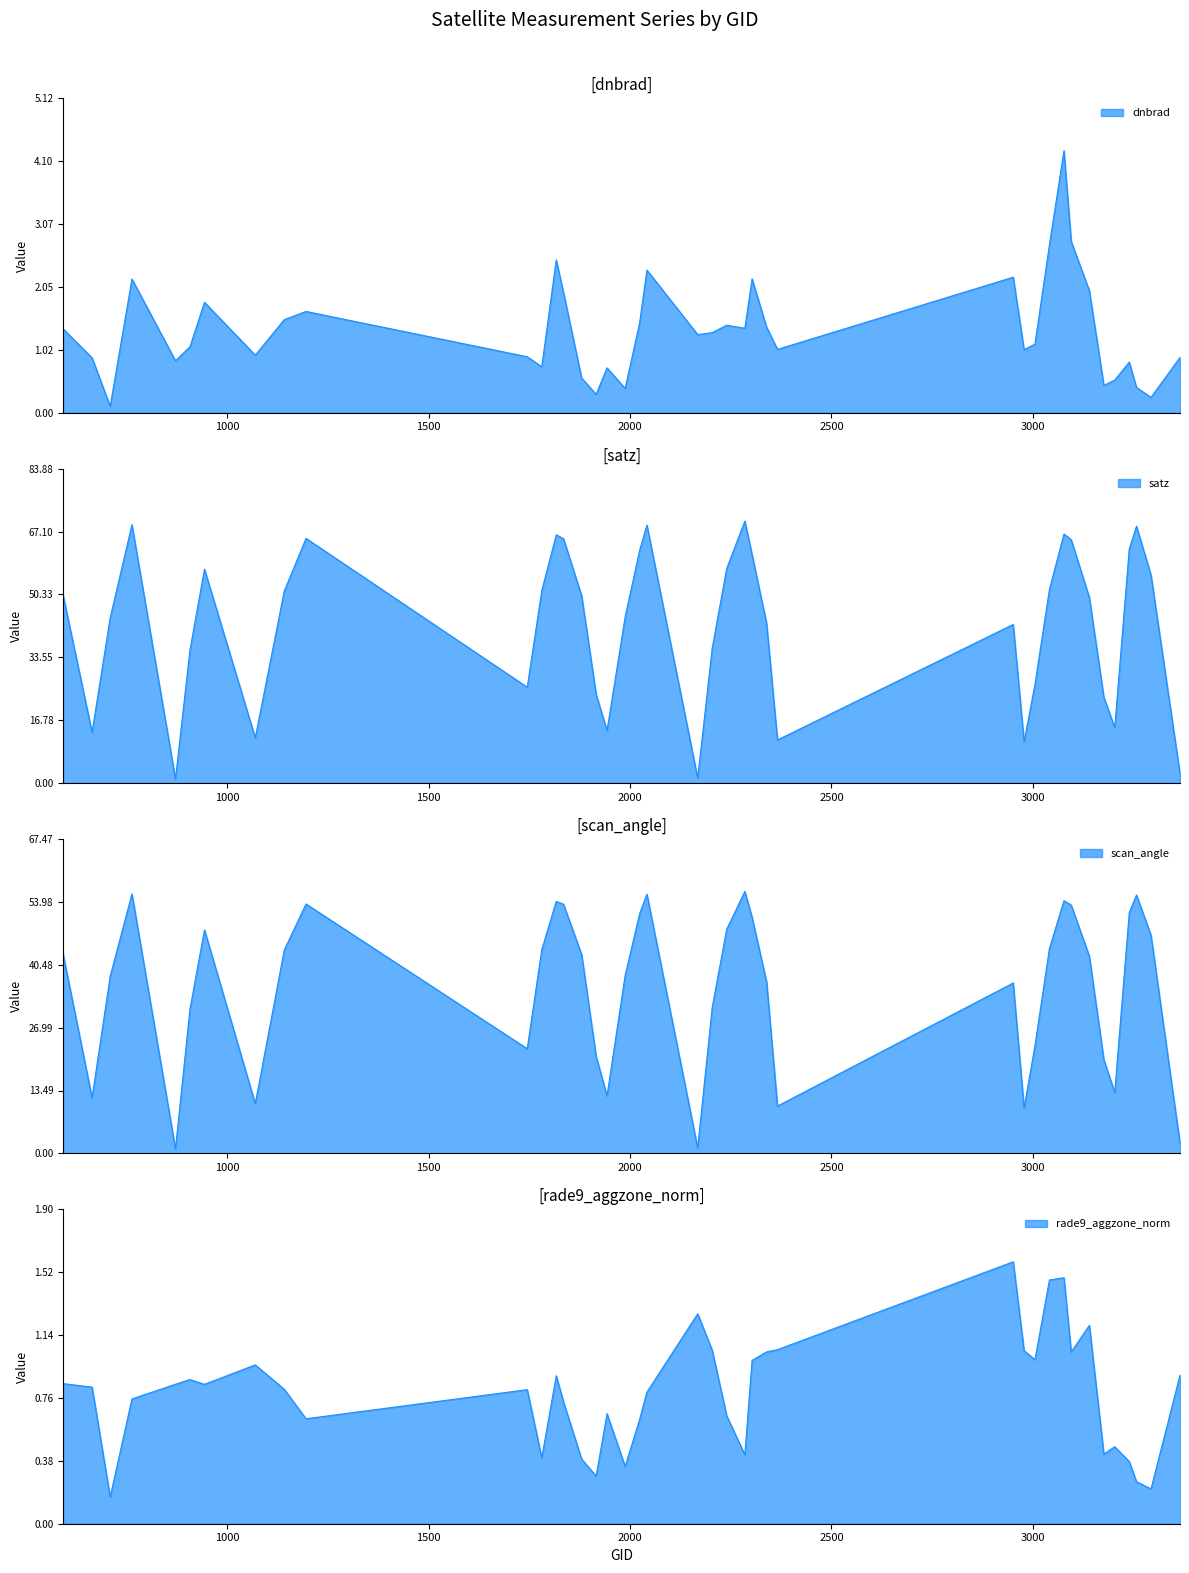

After their last crossing, which series has the higher values: rade9_aggzone_norm or dnbrad?

rade9_aggzone_norm